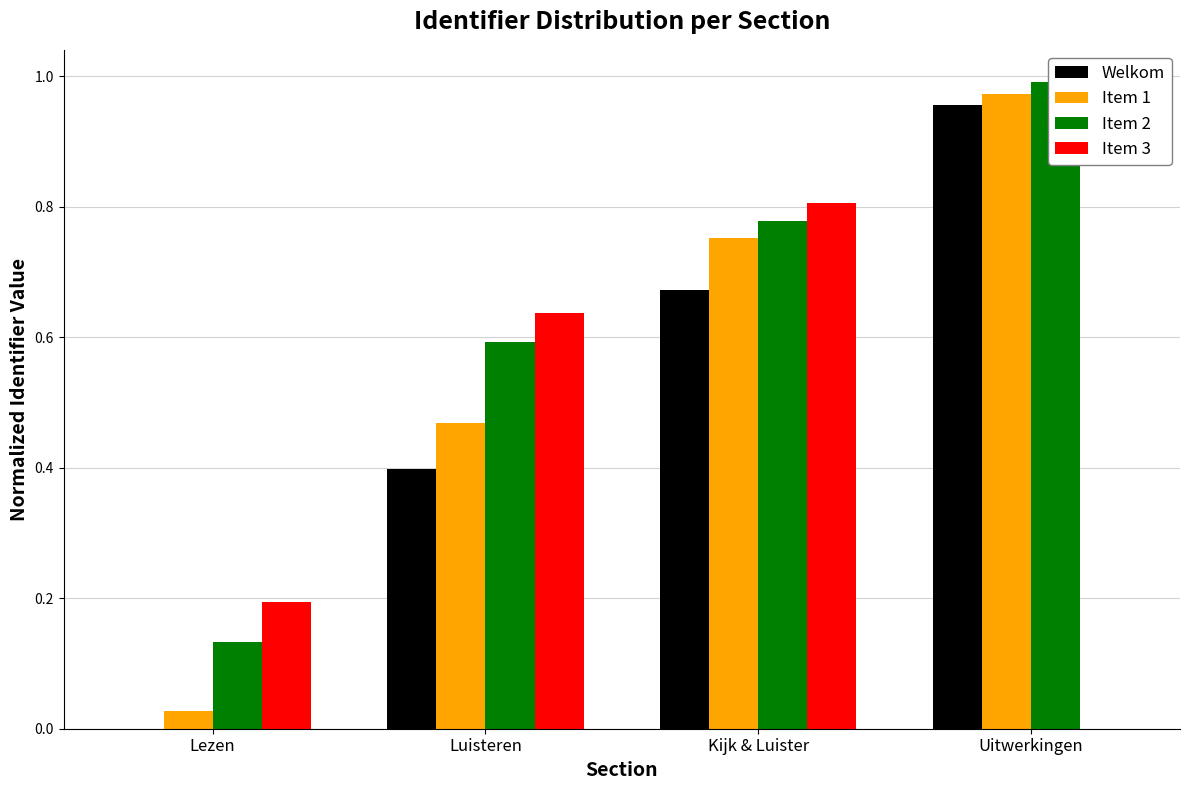

Where is Item 1 nearest to the value 0?

Lezen